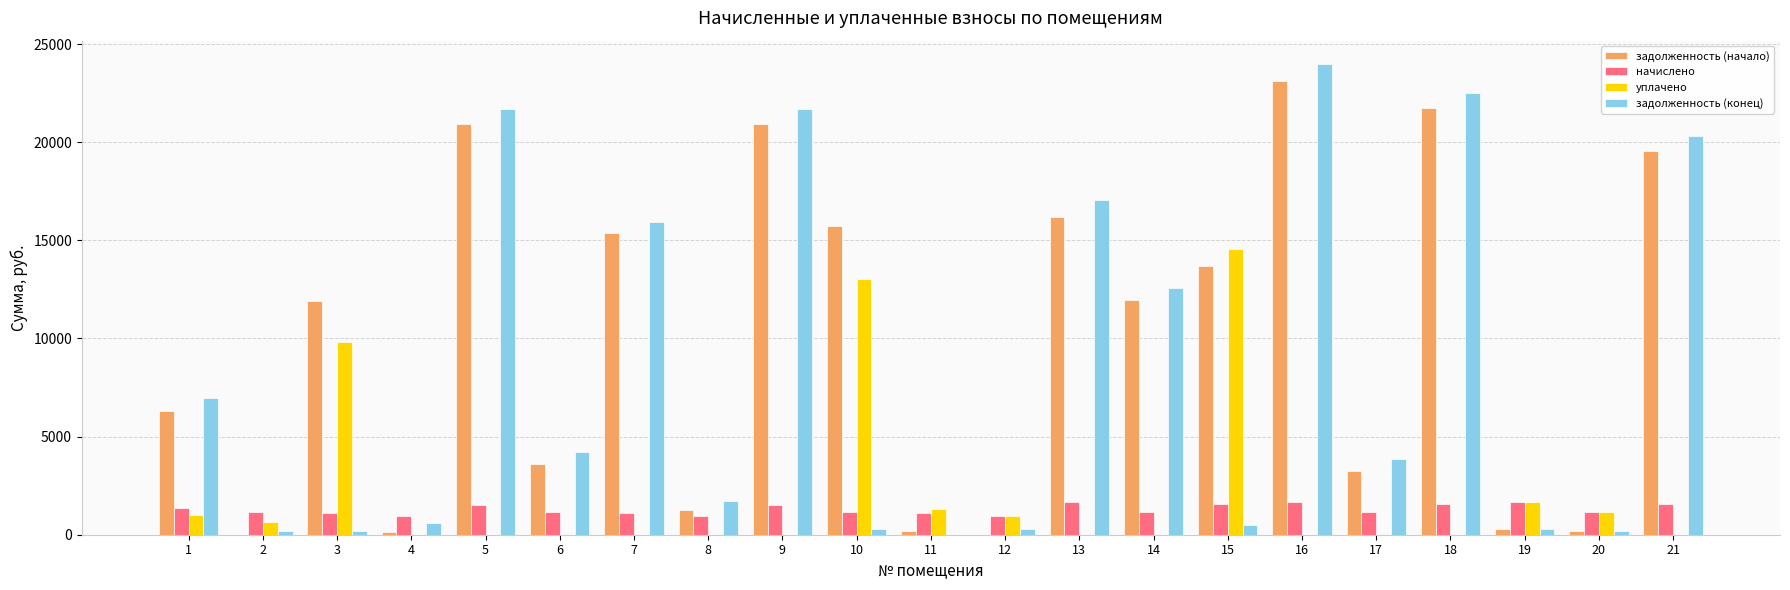

How many data points in задолженность (начало) are above 11915?

11